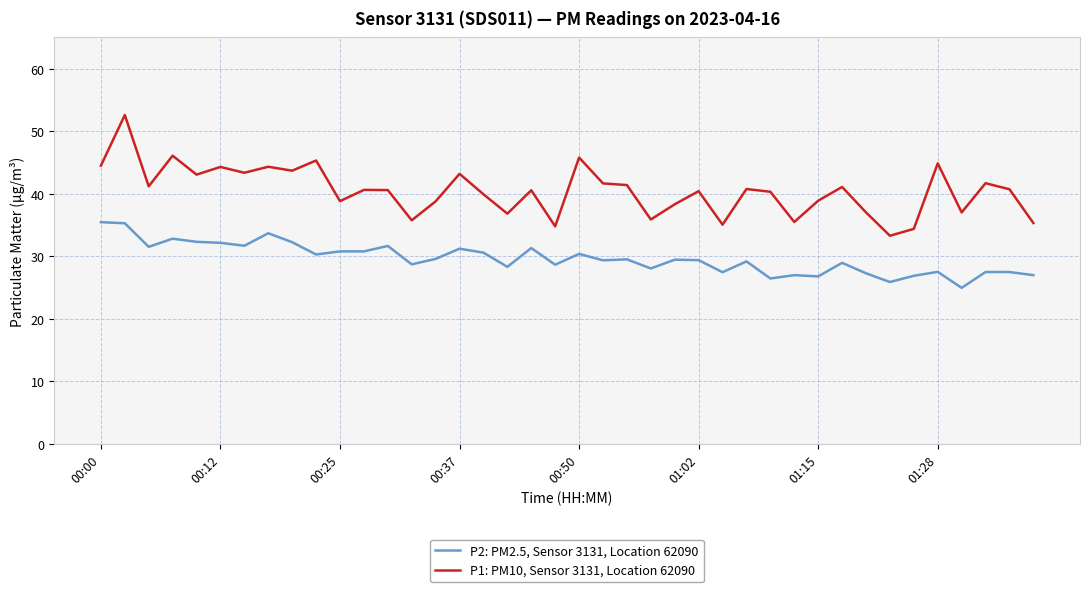

What is the difference between the second highest and minimum values in the P1: PM10, Sensor 3131, Location 62090 series?

12.8